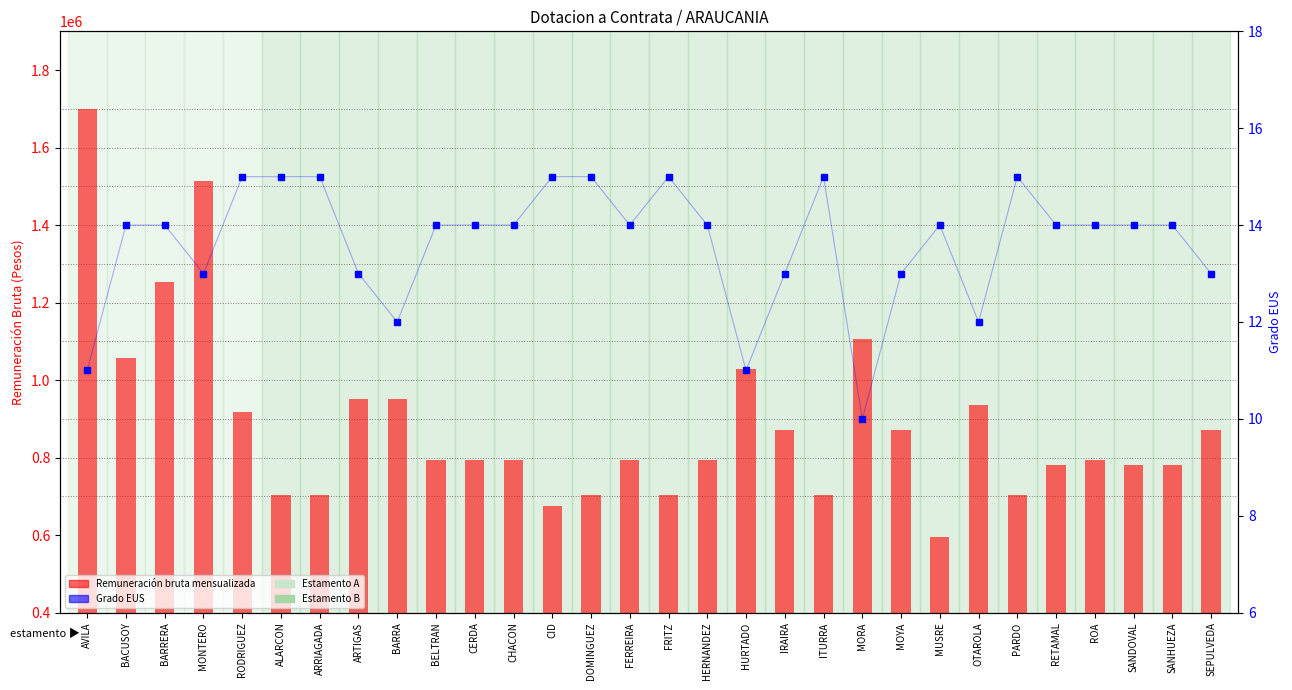

What is the difference between the maximum and second lowest values in the Grado EUS series?

4.0